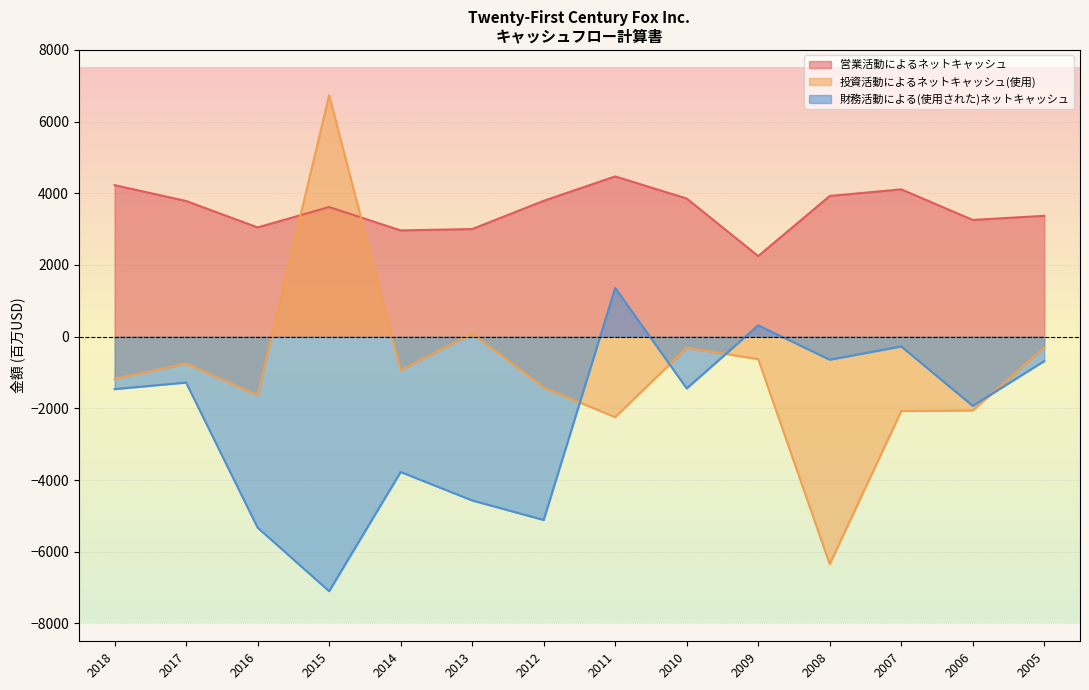

What is the sum of the 財務活動による(使用された)ネットキャッシュ values at 2017 and 2015?

-8383